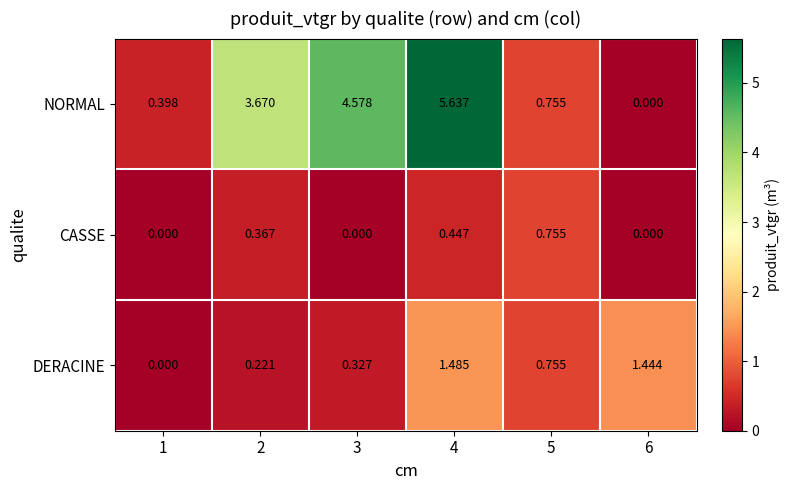

Which series has the largest total across all categories?

NORMAL